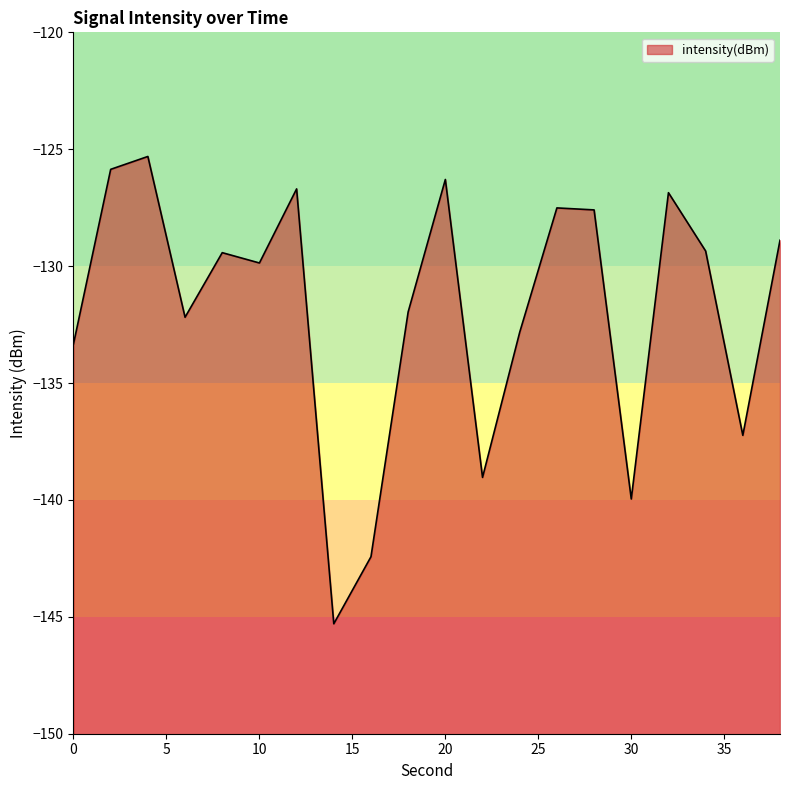

What is the difference between the maximum and minimum values?

20.0